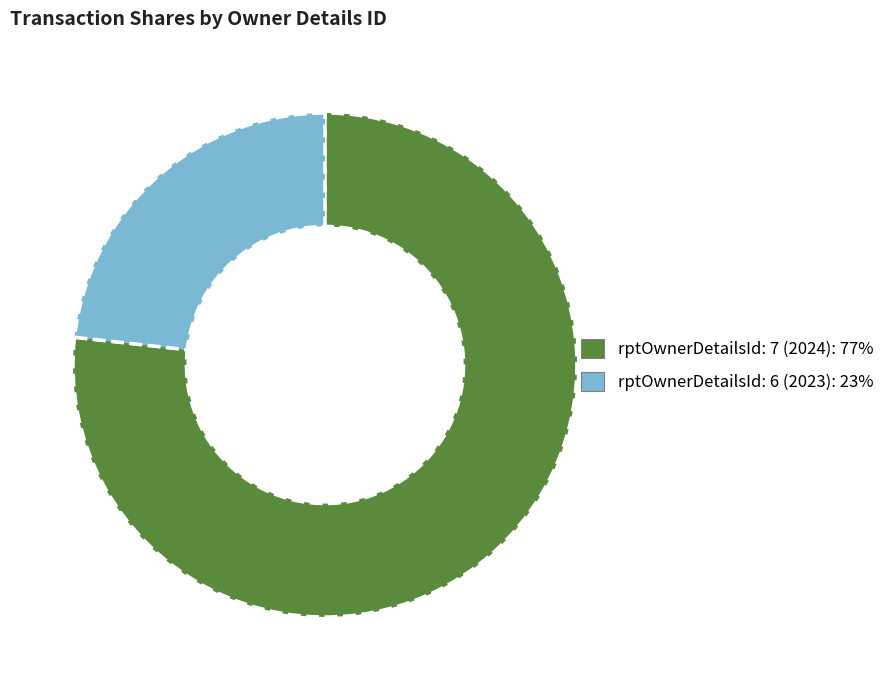

Count the number of slices in the pie.

2